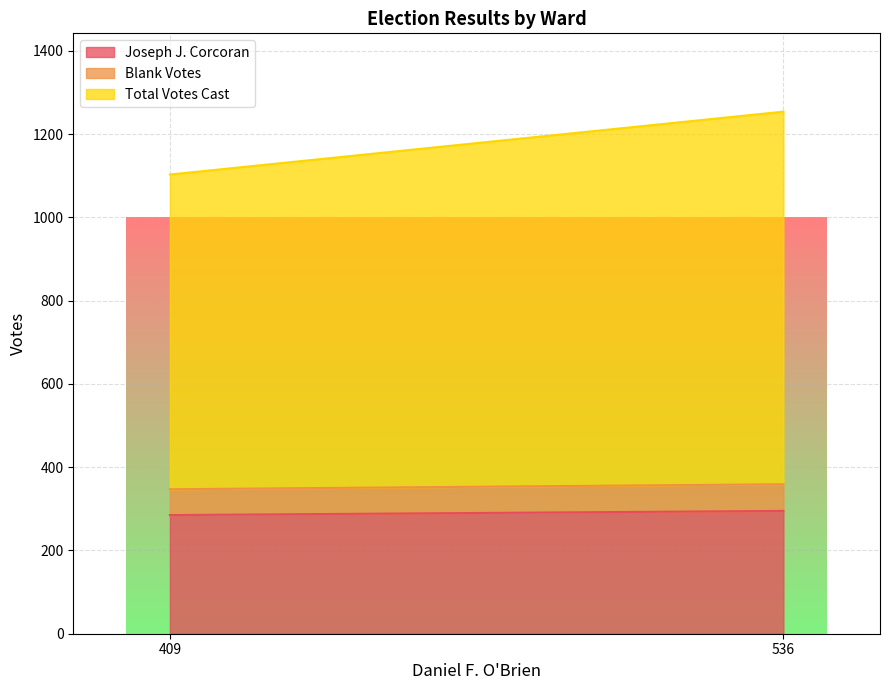

Is it true that Joseph J. Corcoran equals 417 at 409?

False